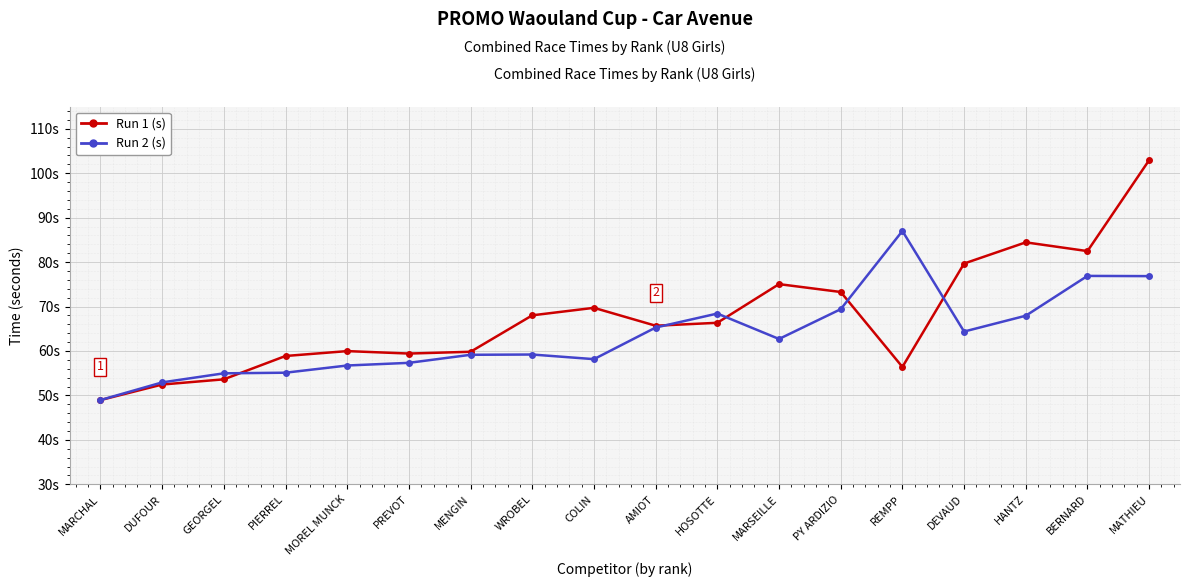

What value does the Run 1 (s) series have at MATHIEU?

102.9